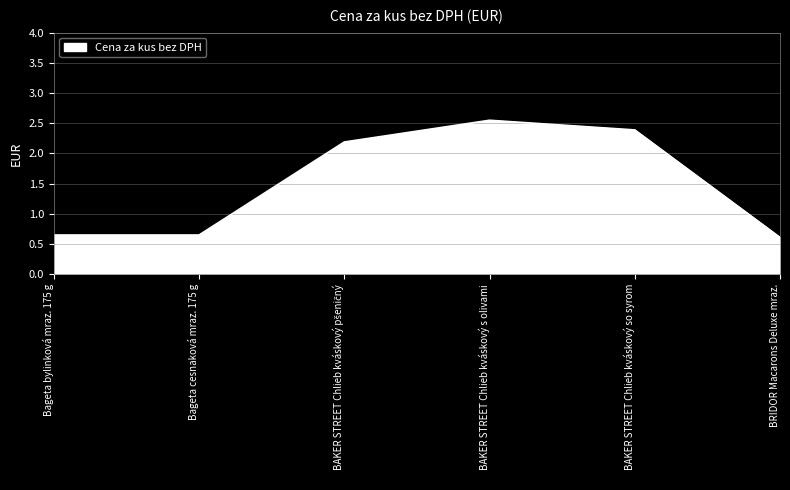

Count the number of data series in this chart.

1